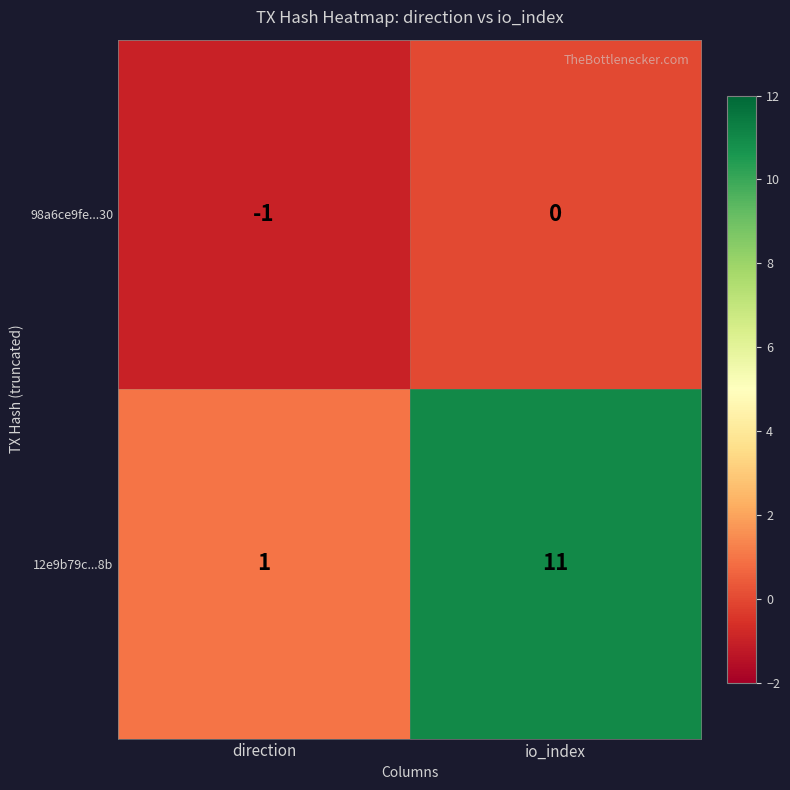

At which label is 98a6ce9fe...30 closest to 0?

io_index